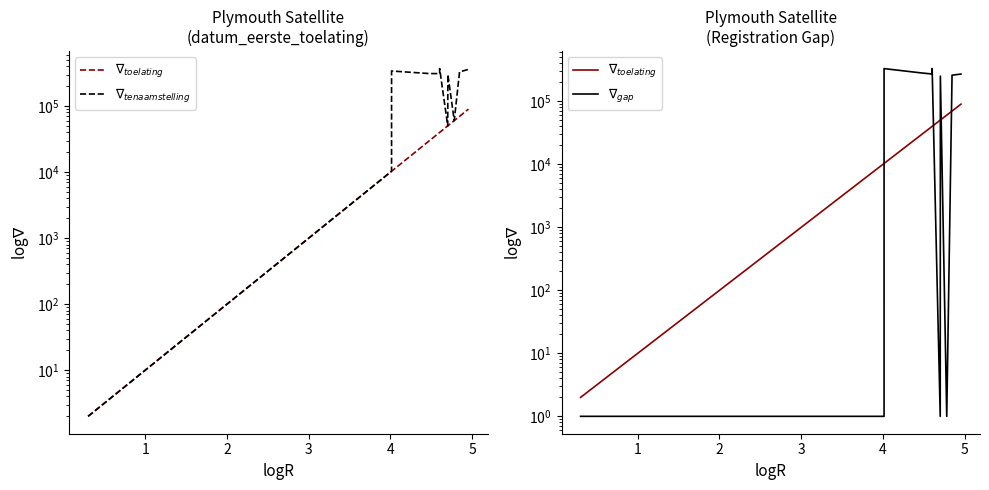

Which series has the largest total across all categories?

$\nabla_{tenaamstelling}$